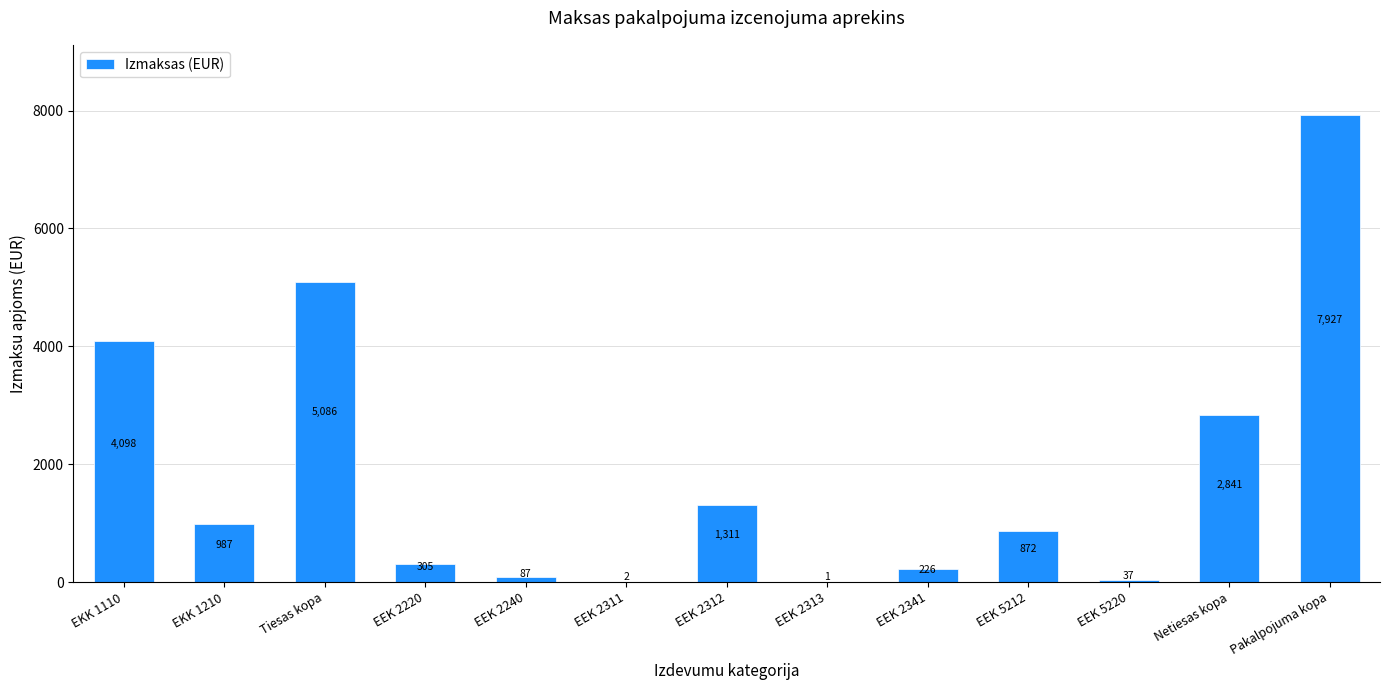

At which label does the data first exceed 872?

EKK 1110